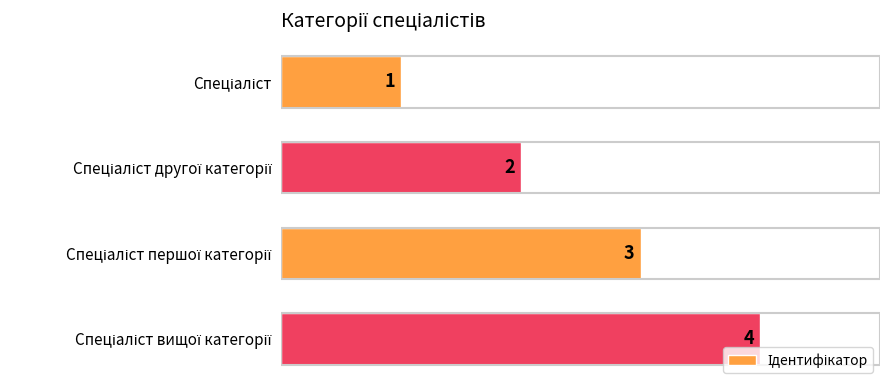

Count the values in the range 2 to 4.

3